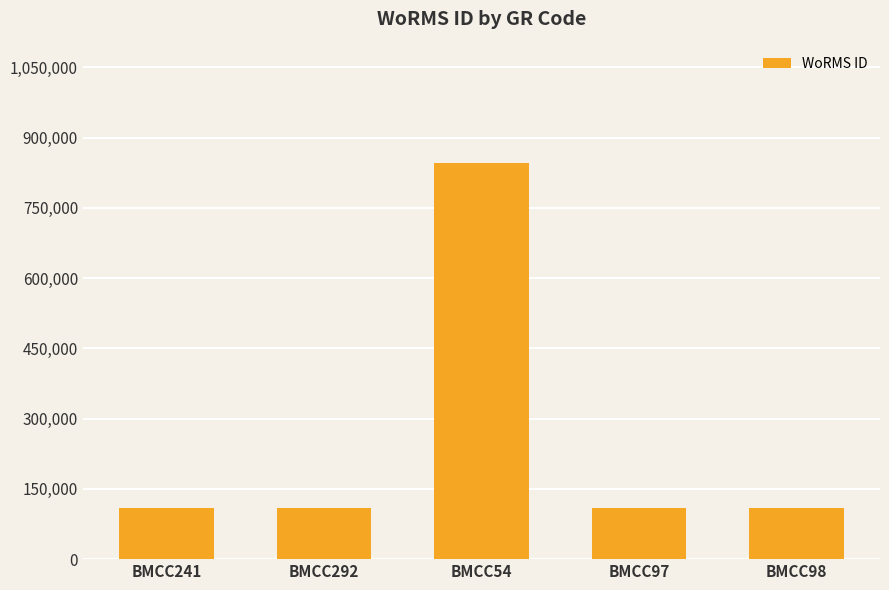

What is the approximate value at BMCC98, to the nearest 10?

109470